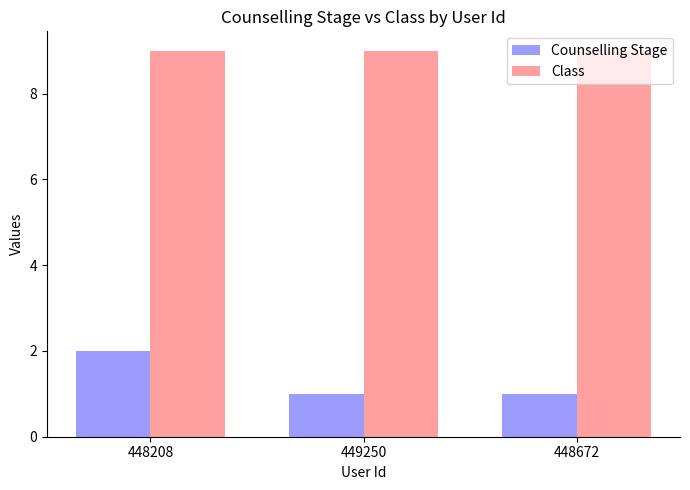

What is the lowest value of the Class series?

9